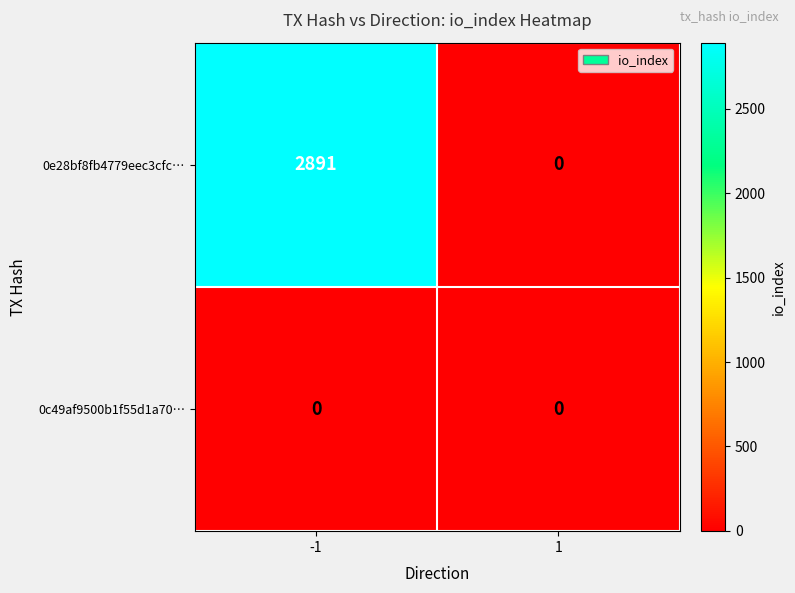

At which category does the chart reach its peak across all series?

-1